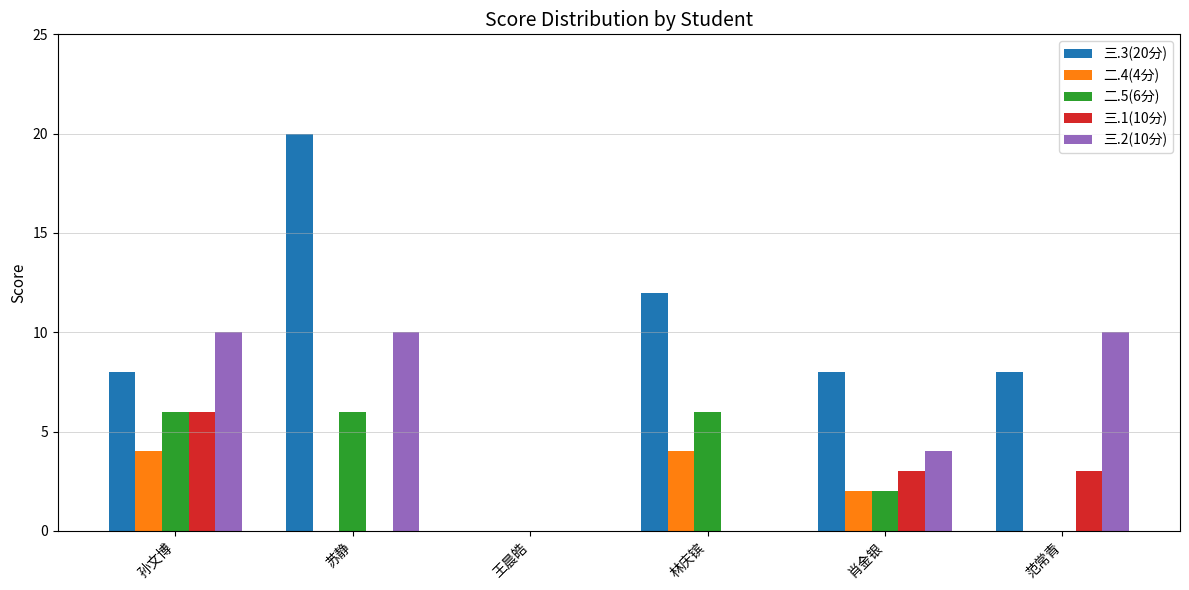

What is the difference between the 二.5(6分) values at 孙文博 and 王晨皓?

6